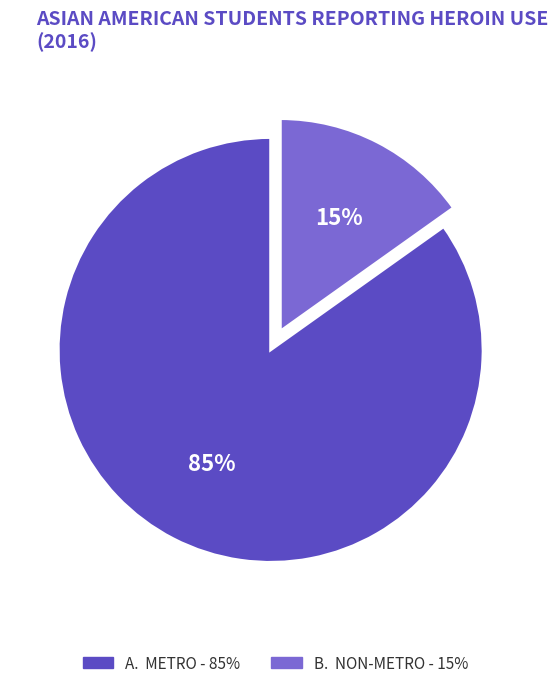

Is there a majority slice in this chart?

Yes